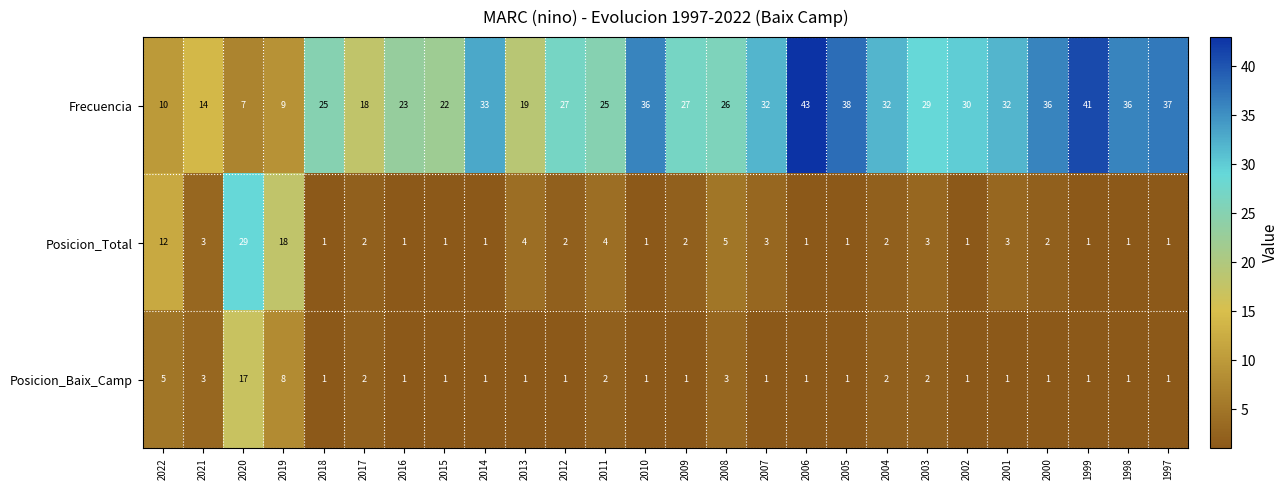

At 2022, list the series in order from smallest to largest.

Posicion_Baix_Camp, Frecuencia, Posicion_Total